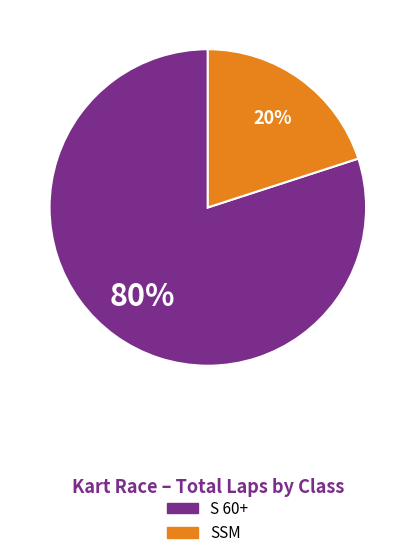

Is there any slice that represents more than half of the pie?

Yes